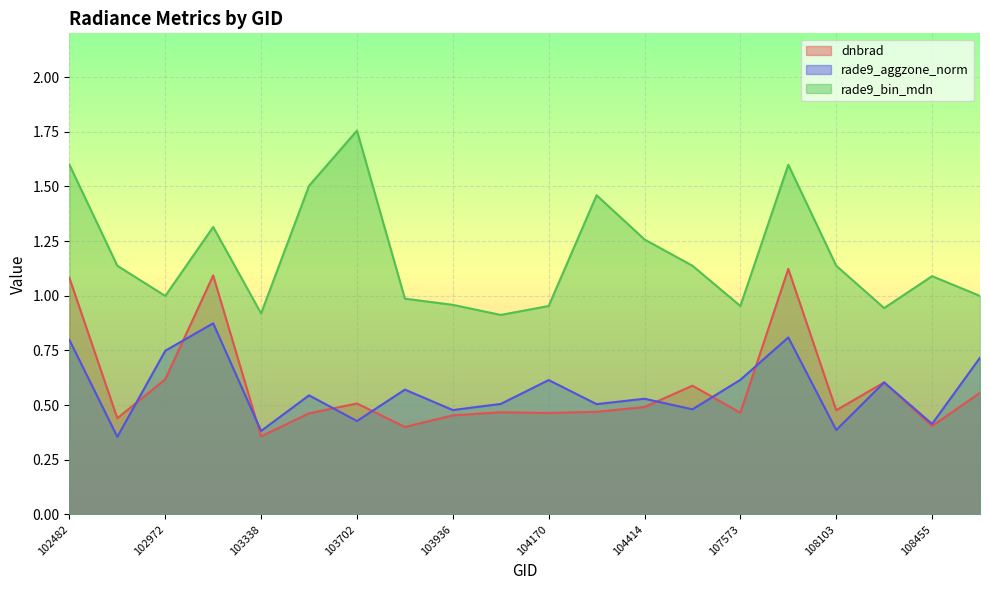

True or false: dnbrad and rade9_bin_mdn intersect in this chart.

False